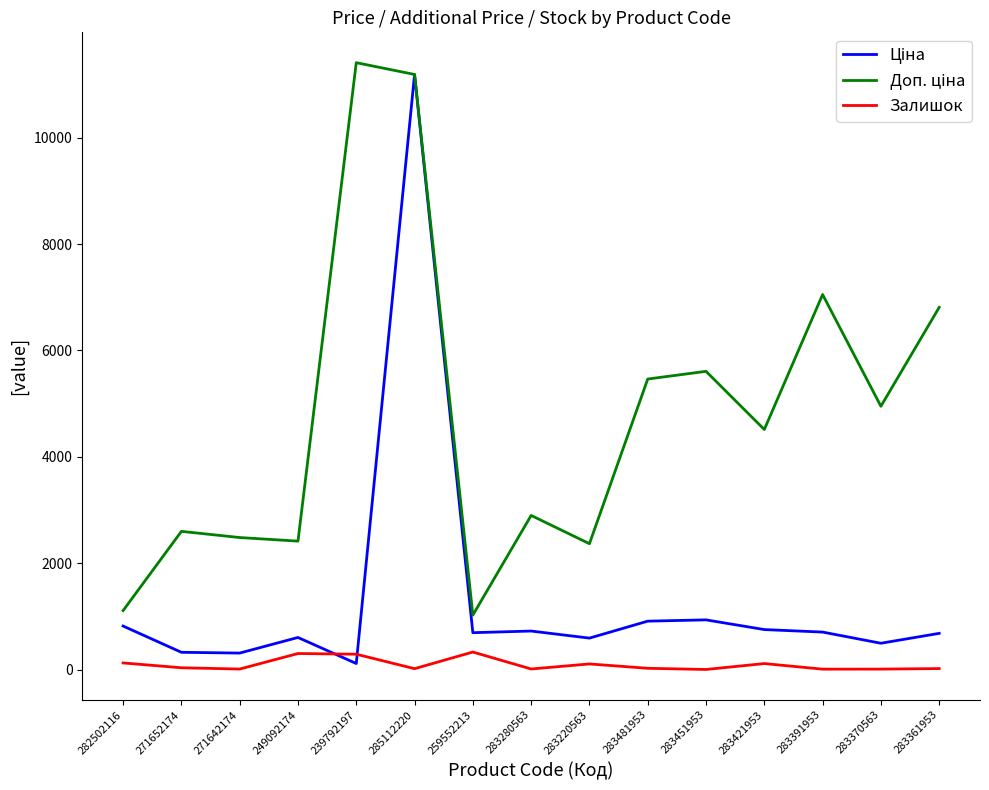

At which category is the sum across all series the highest?

285112220